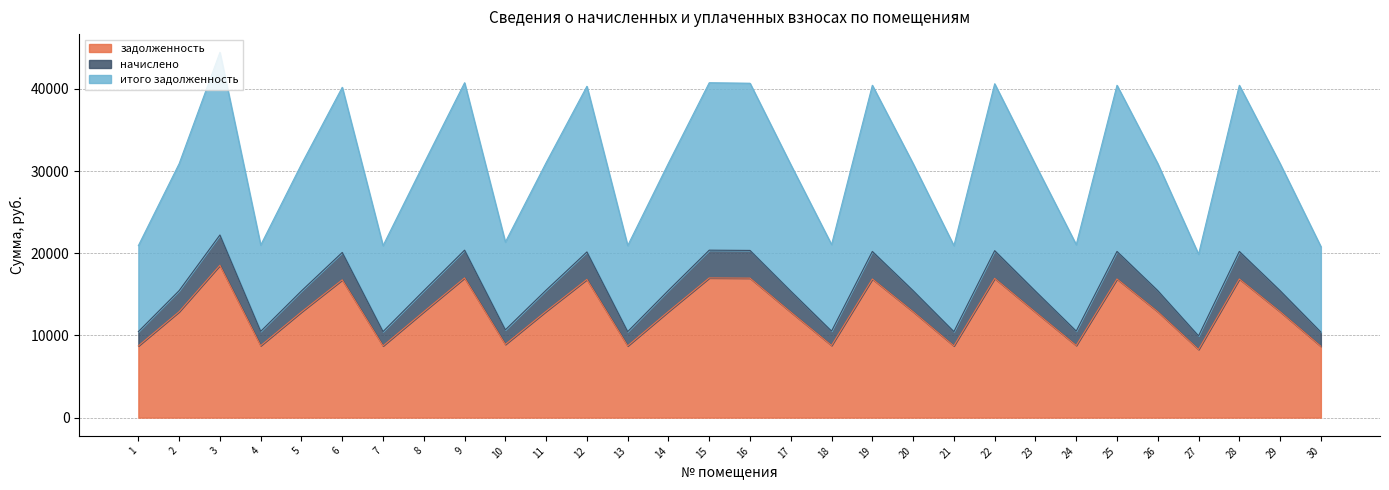

Where is the first local maximum for итого задолженность?

3